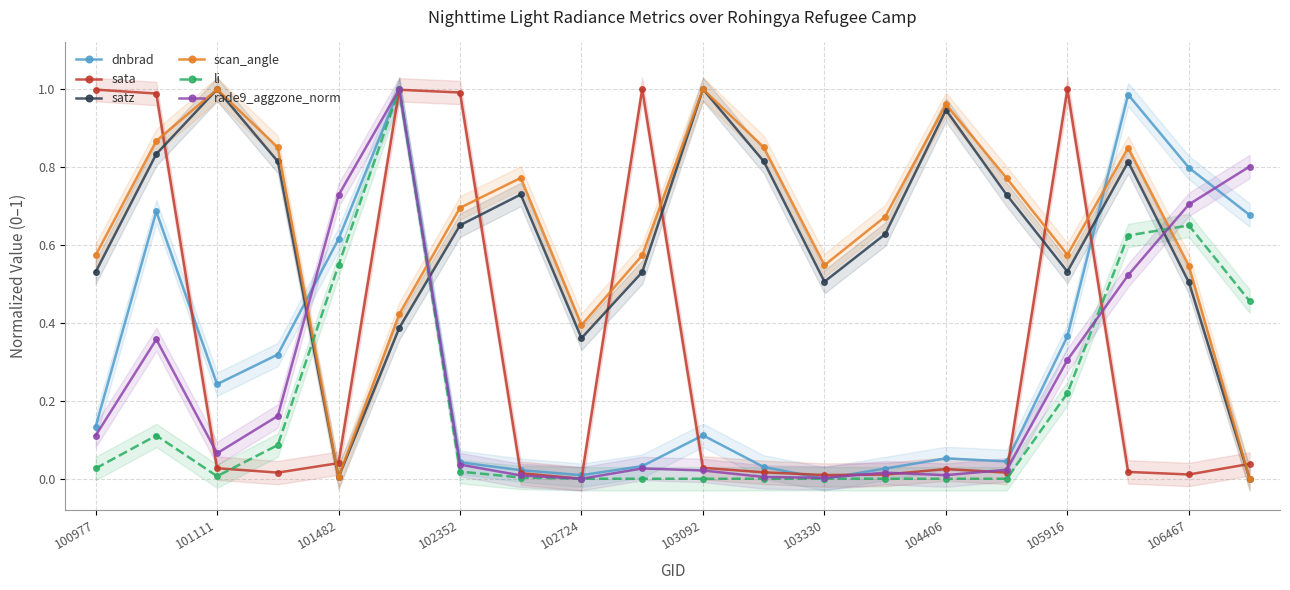

Is it true that rade9_aggzone_norm equals 0.7 at 106467?

True